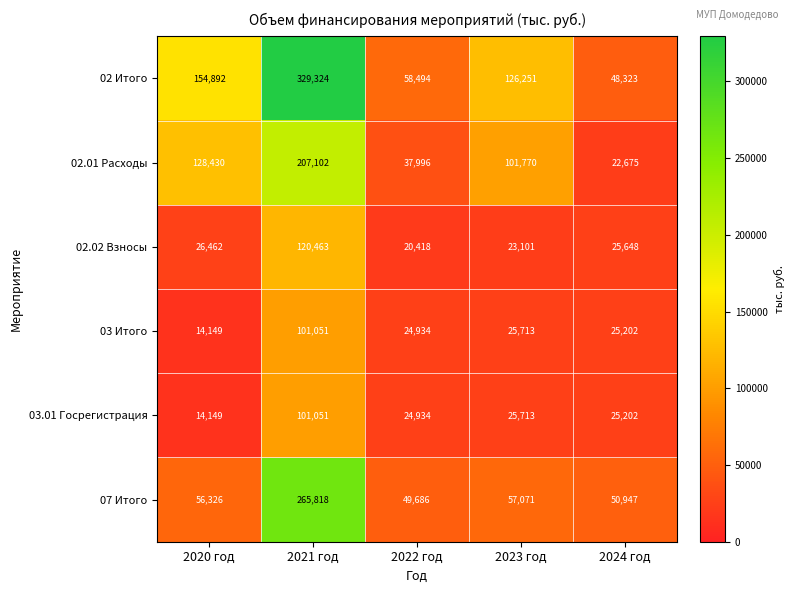

What is the smallest value displayed?

14149